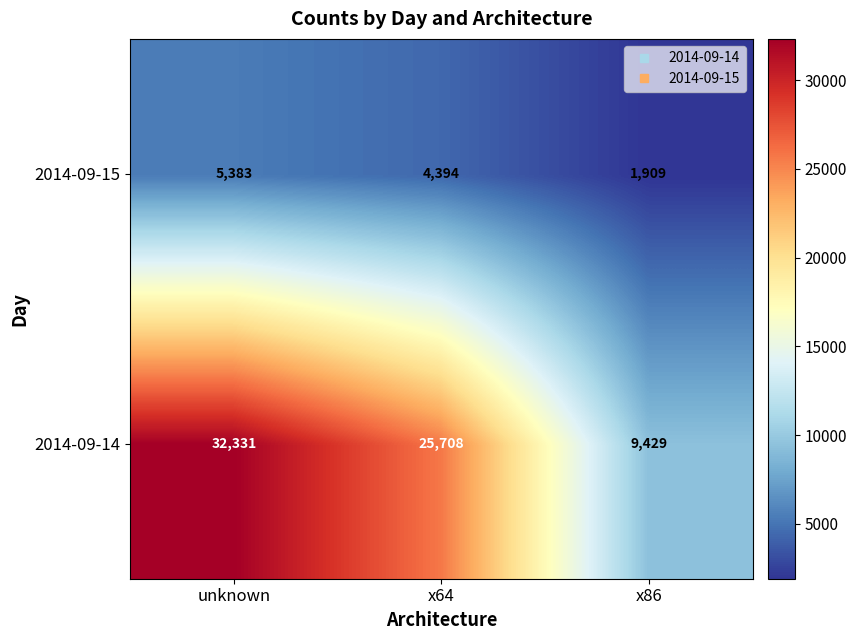

Which series changed the most between unknown and x64?

2014-09-14